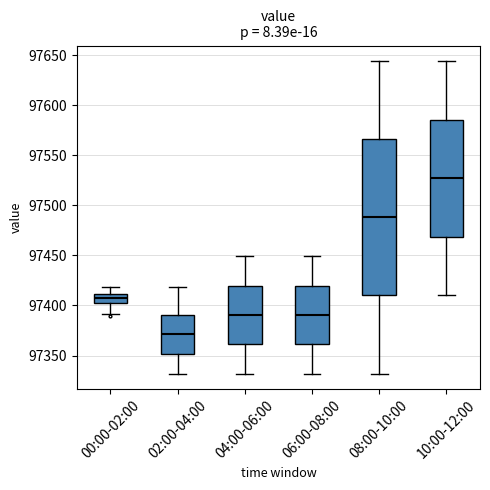

Which box's median line is the lowest?

02:00-04:00